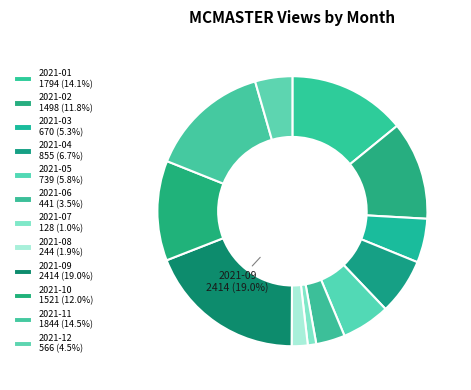

True or false: 2021-09 accounts for 5% of the total.

False